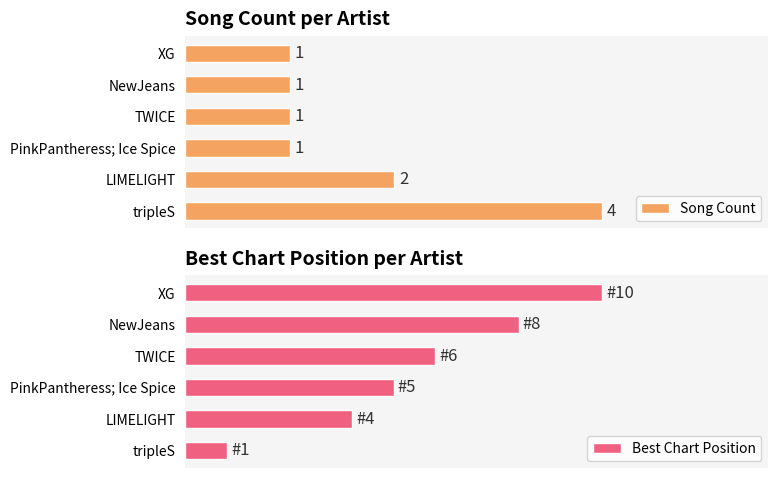

What is the average value of the Song Count series?

2